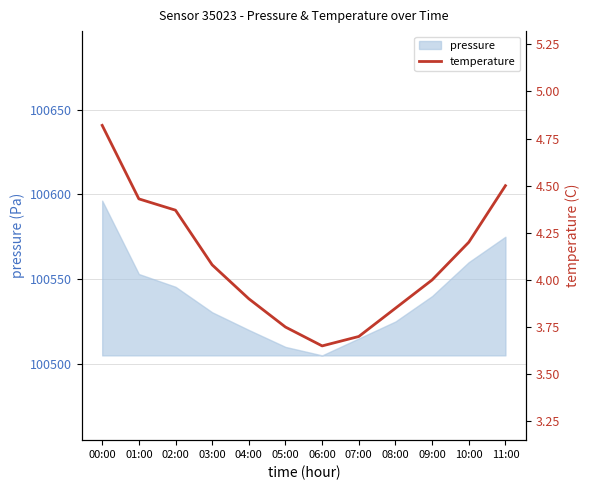

At which label does the data first exceed 4?

00:00